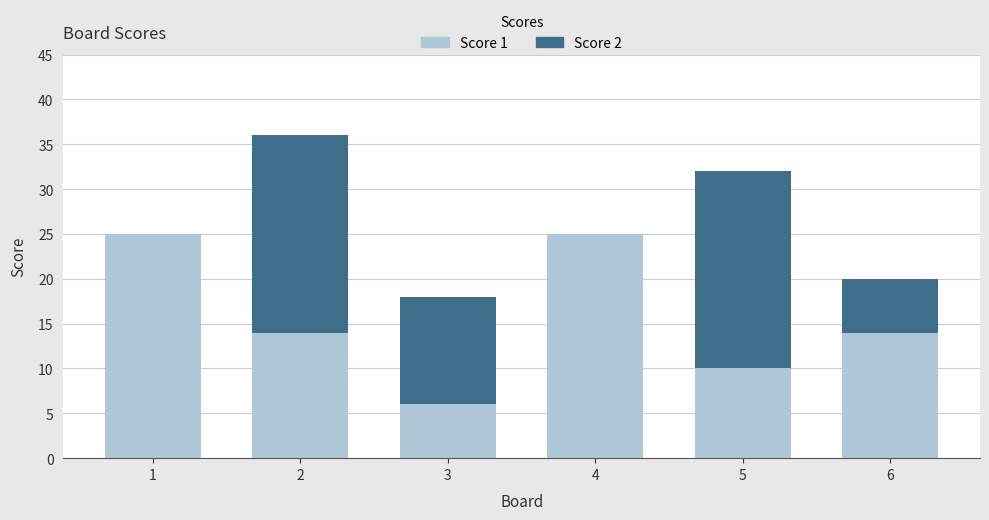

The Score 1 series shows 14 at 2. True or false?

True